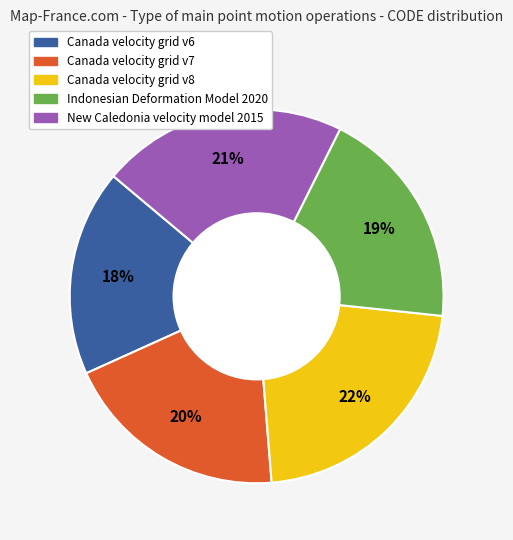

To the nearest percent, what portion does New Caledonia velocity model 2015 represent?

21%